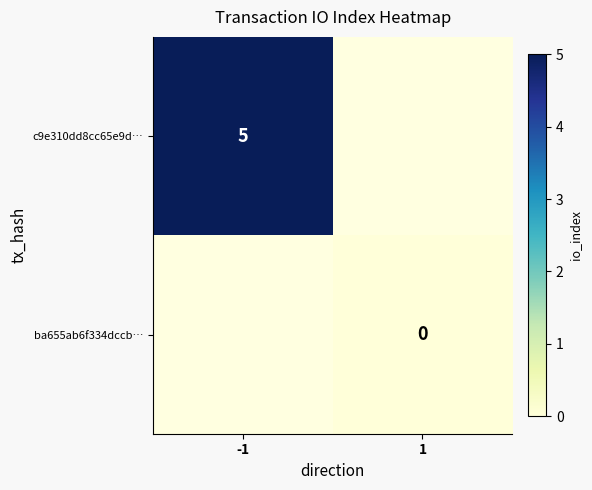

Is the value of ba655ab6f334dccb… at 1 greater than the value of c9e310dd8cc65e9d… at -1?

No